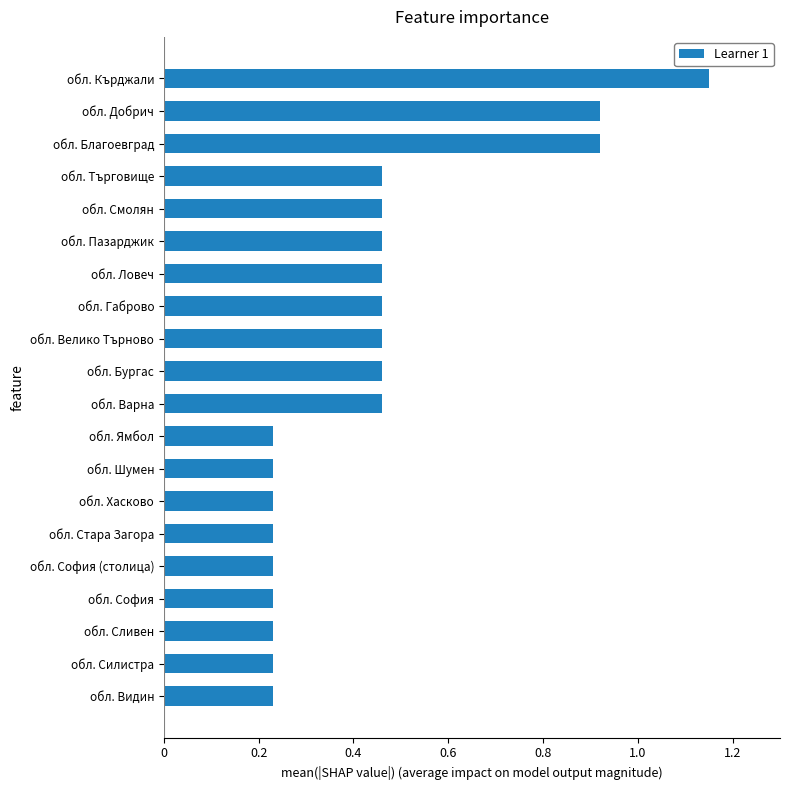

Which label corresponds to the largest value in the chart?

обл. Кърджали